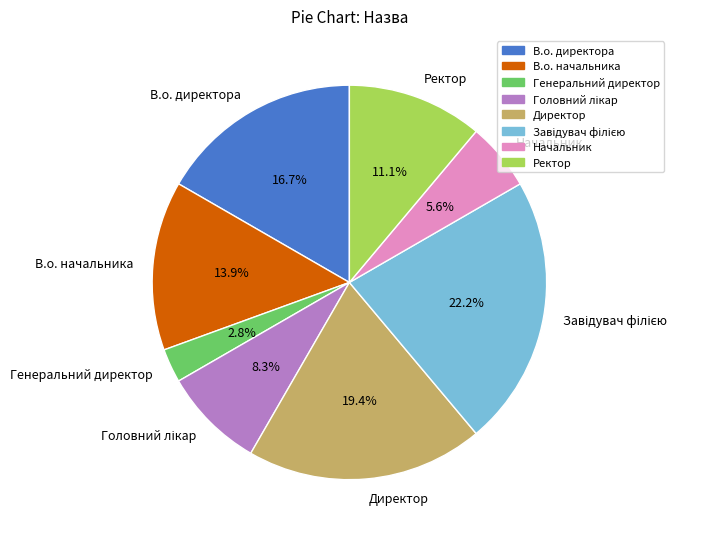

Which has a higher value, Ректор or Генеральний директор?

Ректор